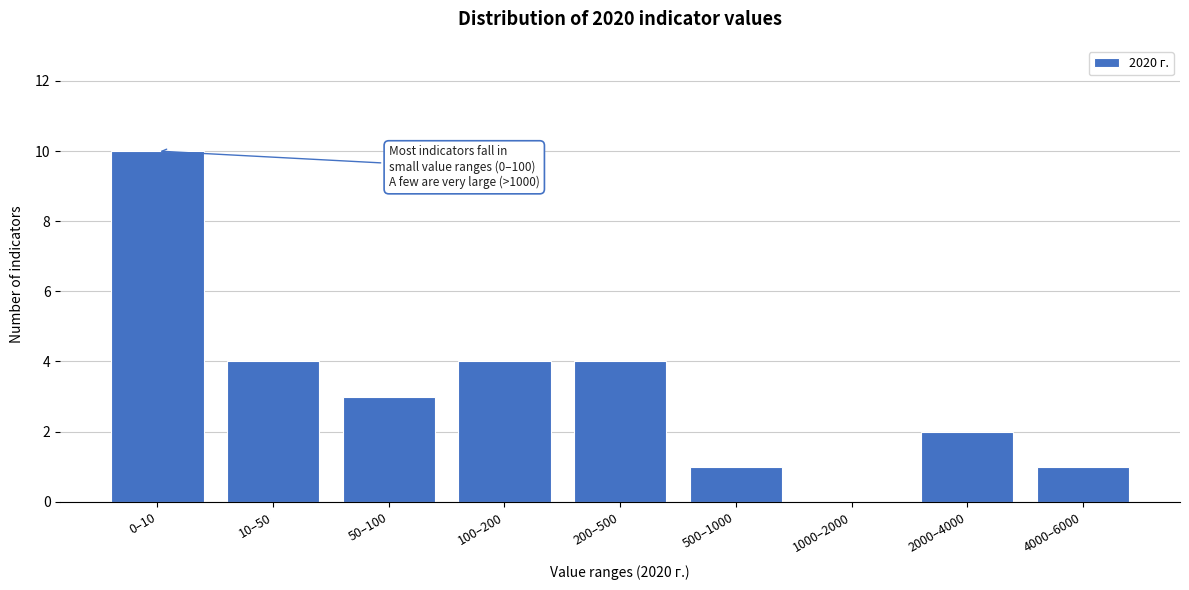

Reading left to right, transcribe all the data shown in this chart.

0–10=10	10–50=4	50–100=3	100–200=4	200–500=4	500–1000=1	1000–2000=0	2000–4000=2	4000–6000=1